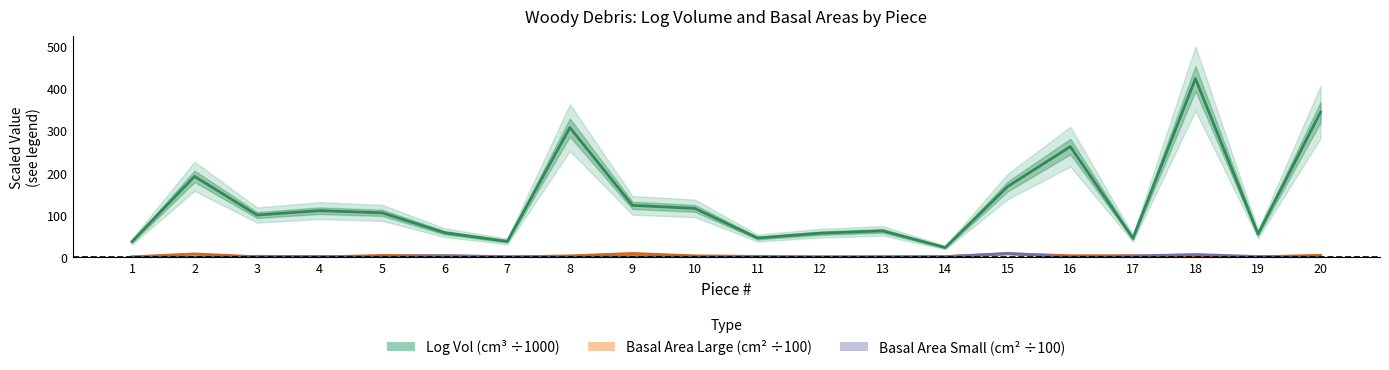

What is the difference between the highest and lowest values at 4?

109.6